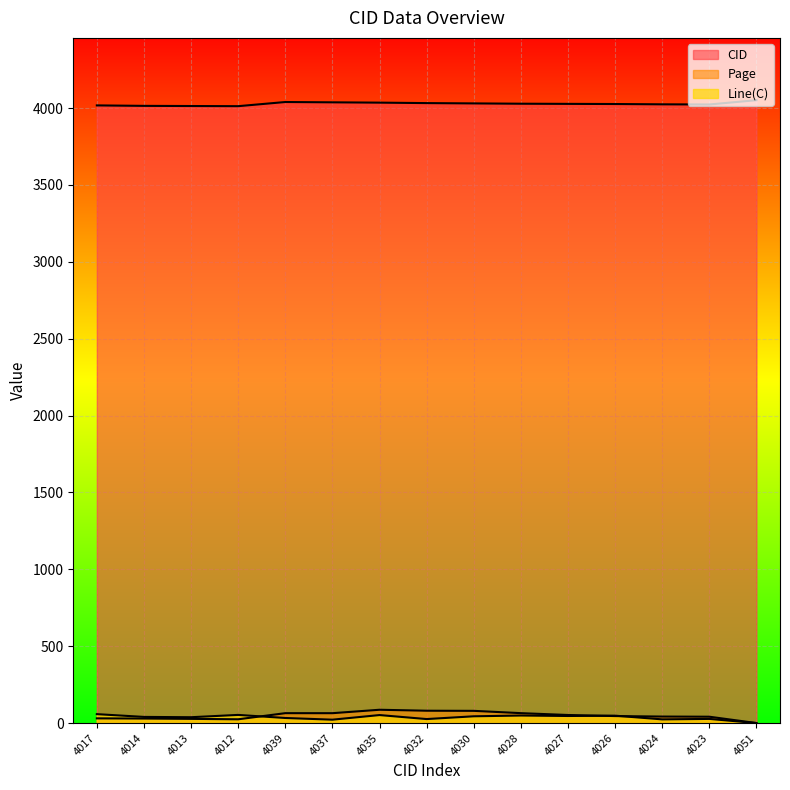

What is the average value of the Page series?

48.8